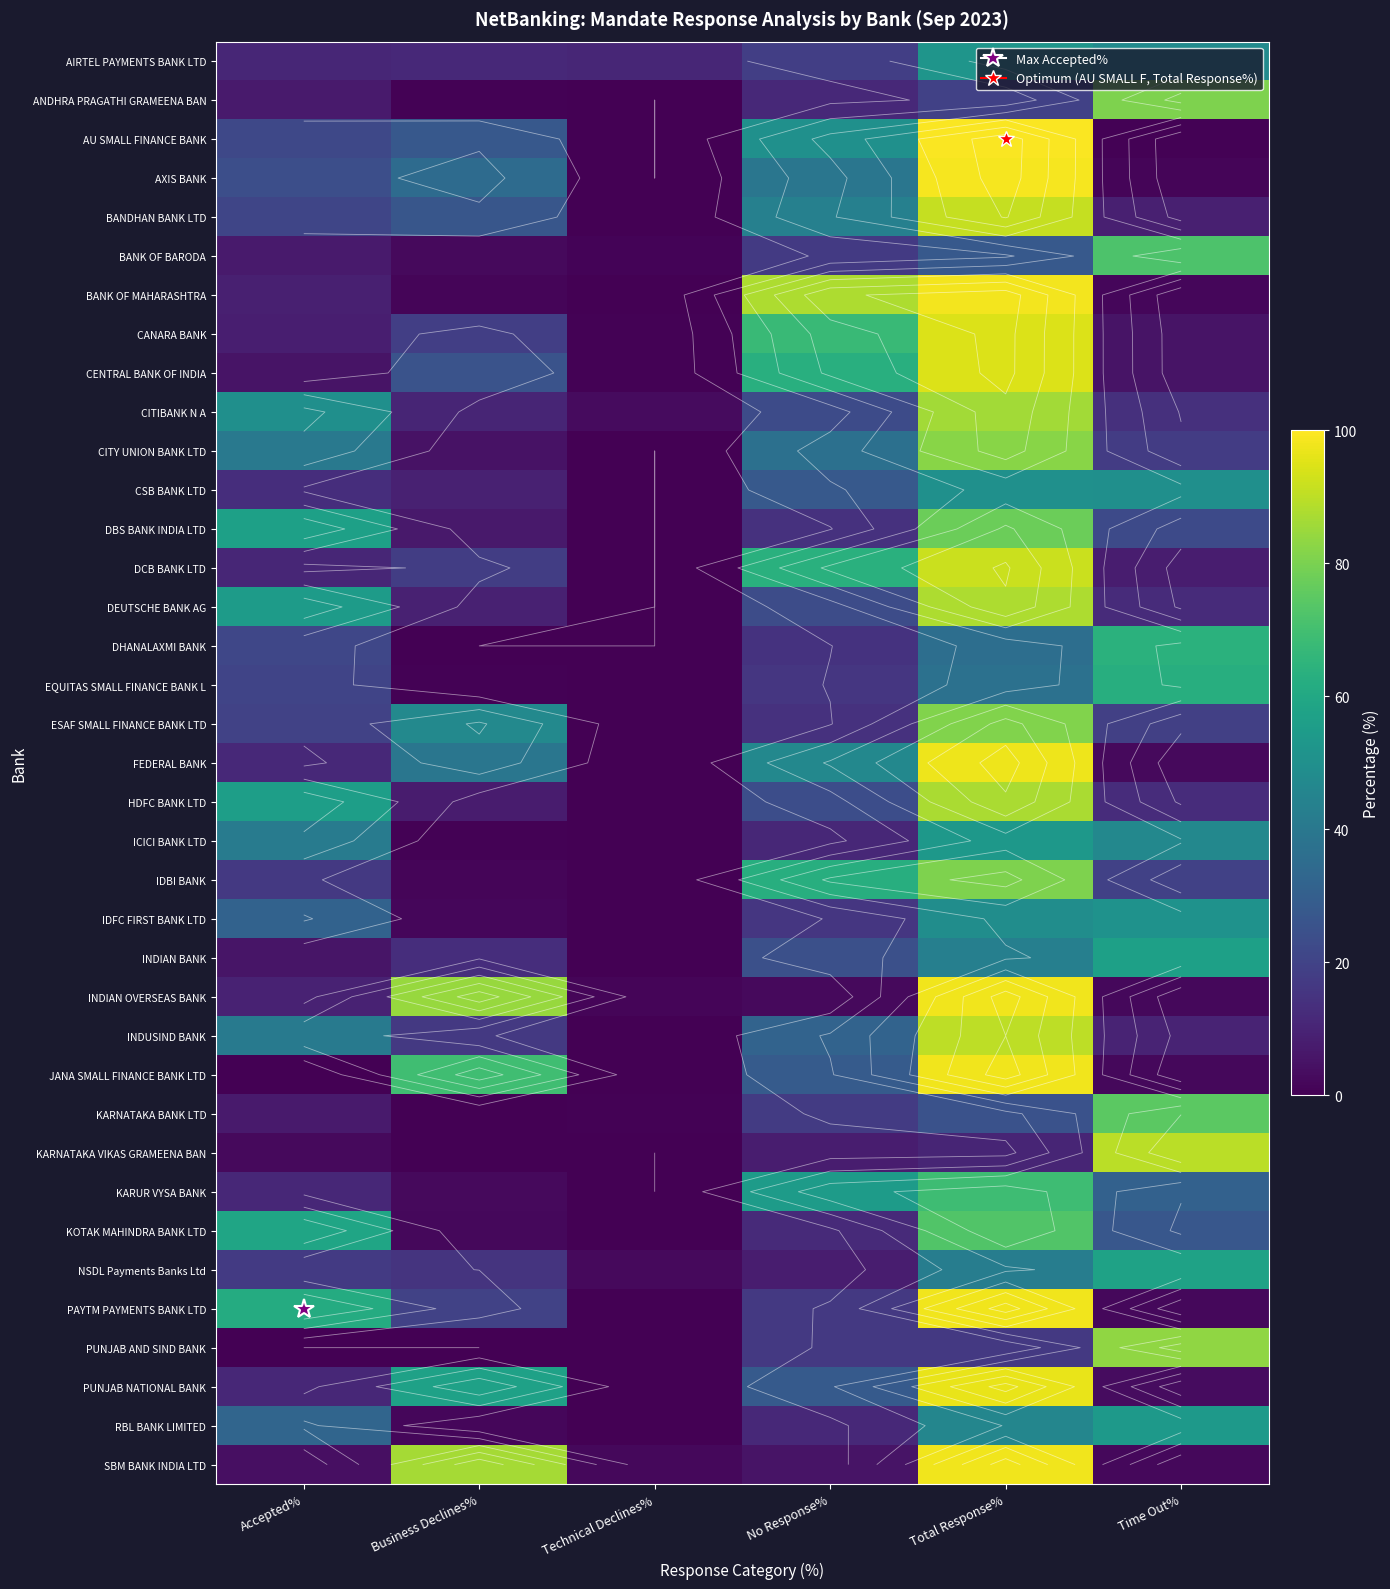

What is the spread (max minus min) of values at Business Declines%?

86.7